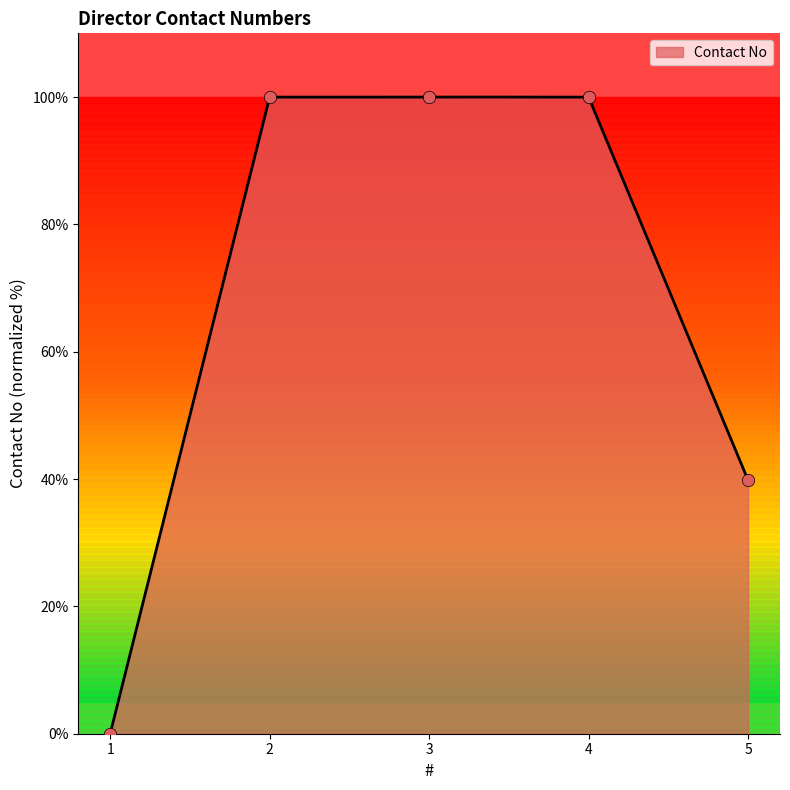

Between 1 and 5, which is larger?

5